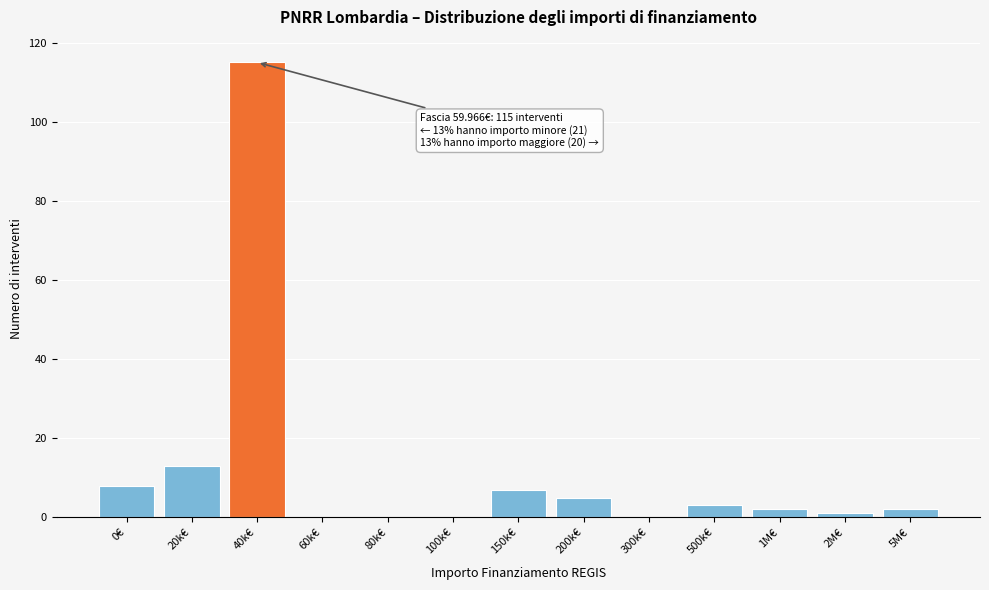

Reading left to right, what are all the values shown in this chart?

0€=8	20k€=13	40k€=115	60k€=0	80k€=0	100k€=0	150k€=7	200k€=5	300k€=0	500k€=3	1M€=2	2M€=1	5M€=2